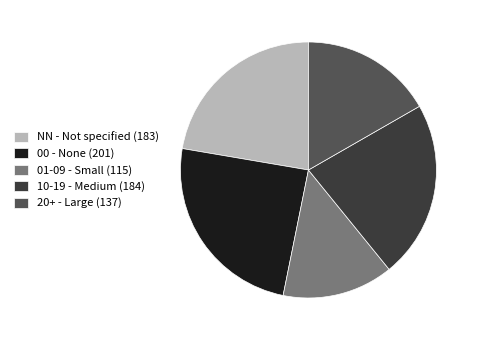

Do 20+ - Large (137) and NN - Not specified (183) together represent more than half of the pie?

No